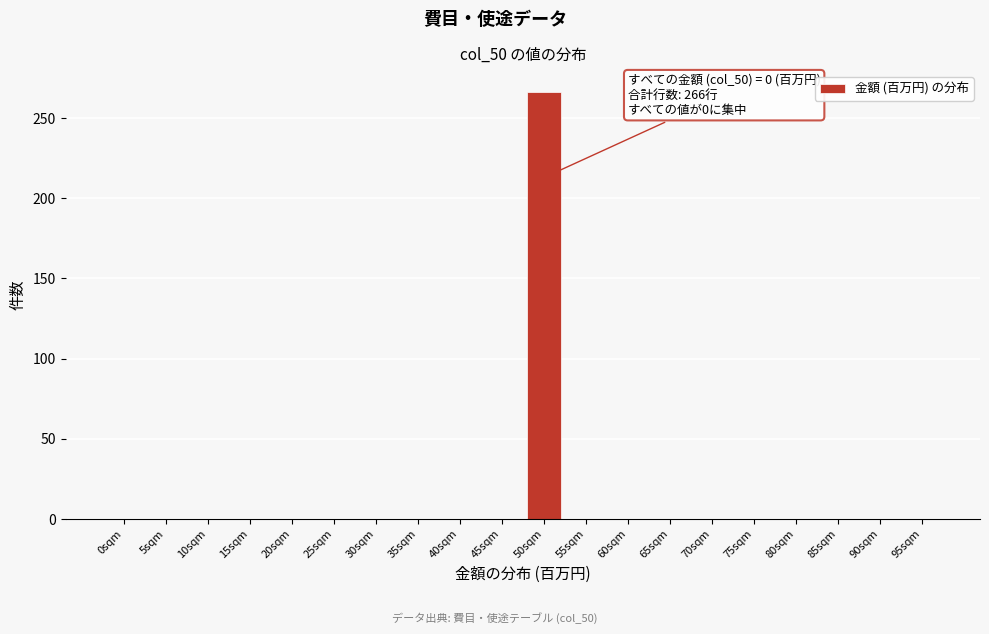

Reading left to right, list all the values displayed in this chart.

0sqm=0	5sqm=0	10sqm=0	15sqm=0	20sqm=0	25sqm=0	30sqm=0	35sqm=0	40sqm=0	45sqm=0	50sqm=266	55sqm=0	60sqm=0	65sqm=0	70sqm=0	75sqm=0	80sqm=0	85sqm=0	90sqm=0	95sqm=0